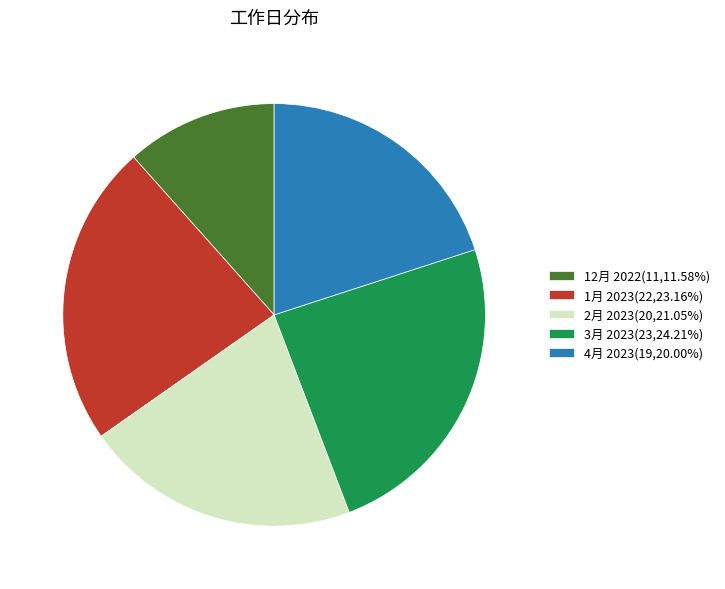

True or false: 3月 2023 accounts for 24% of the total.

True